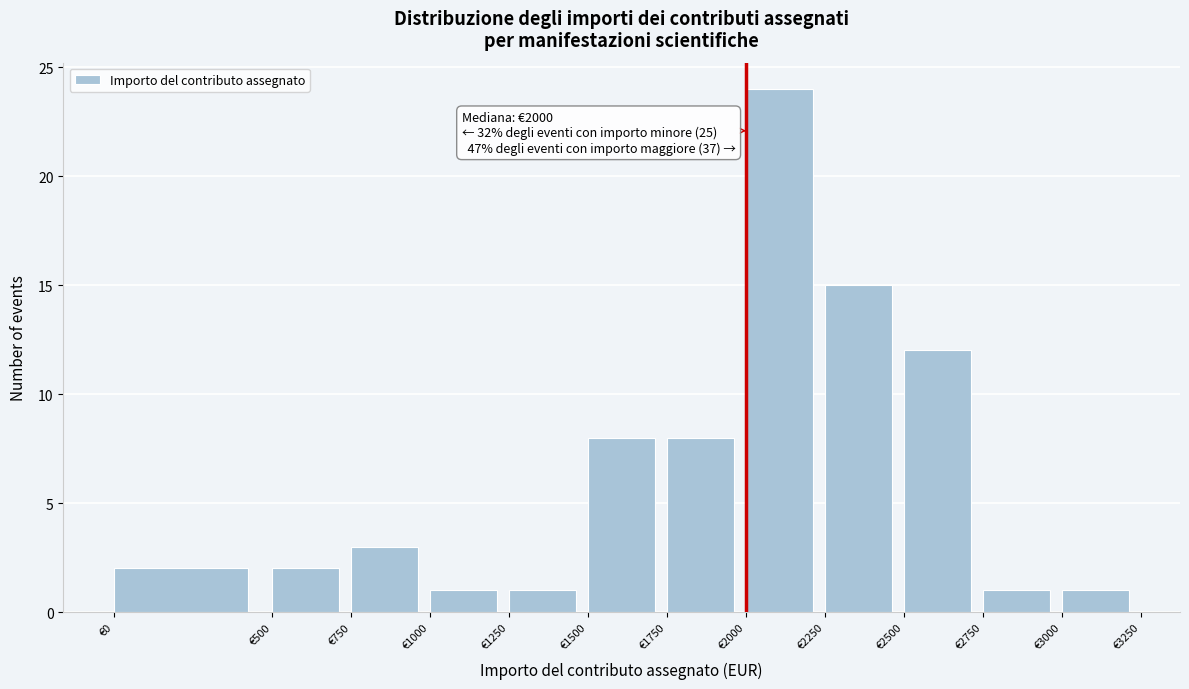

Over which range of the x-axis is the bar tallest?

2000 to 2250